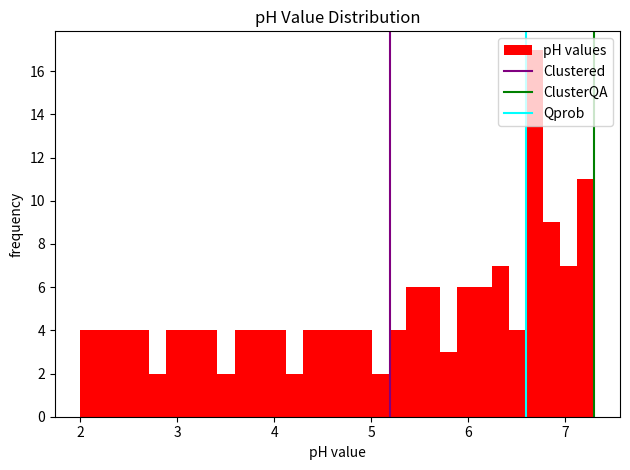

Read against the x-axis, roughly where is the centre of the tallest bar?

6.7